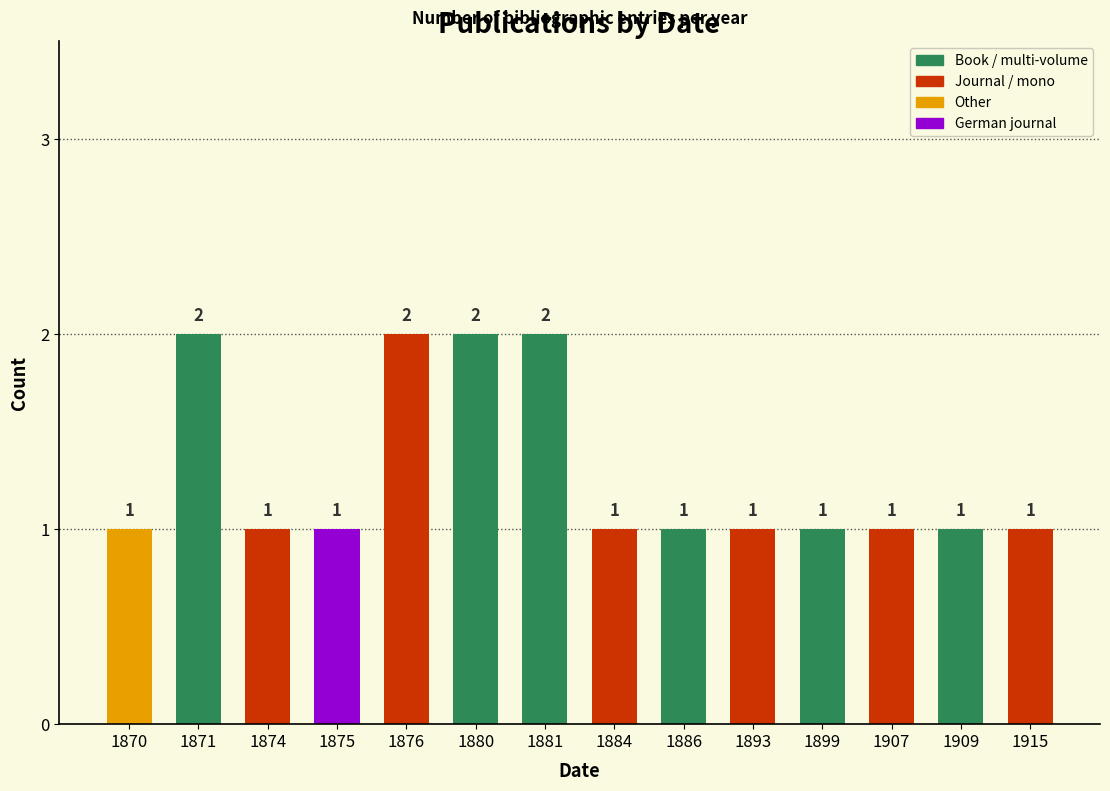

The value at 1880 is 2. True or false?

True